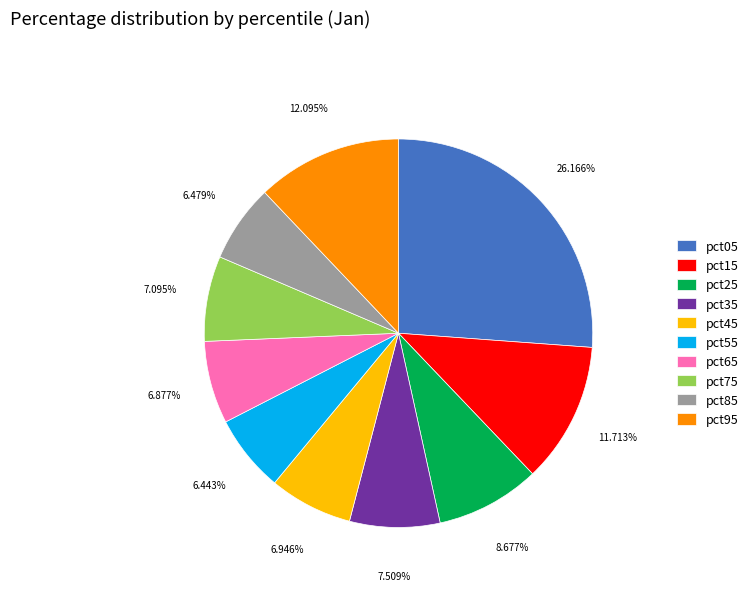

What percentage is NOT represented by pct15?

88.3%